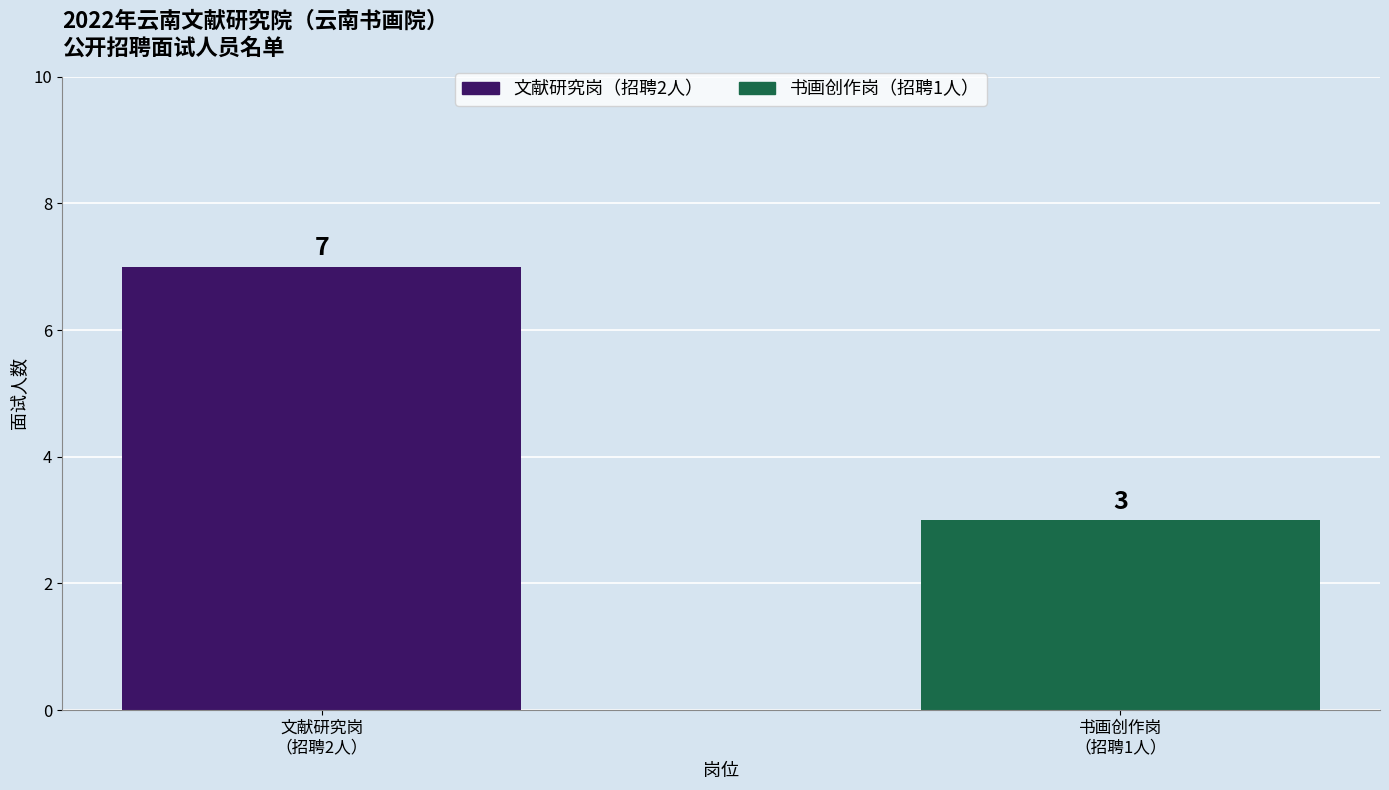

What is the value of the 2nd bar from the left?

3